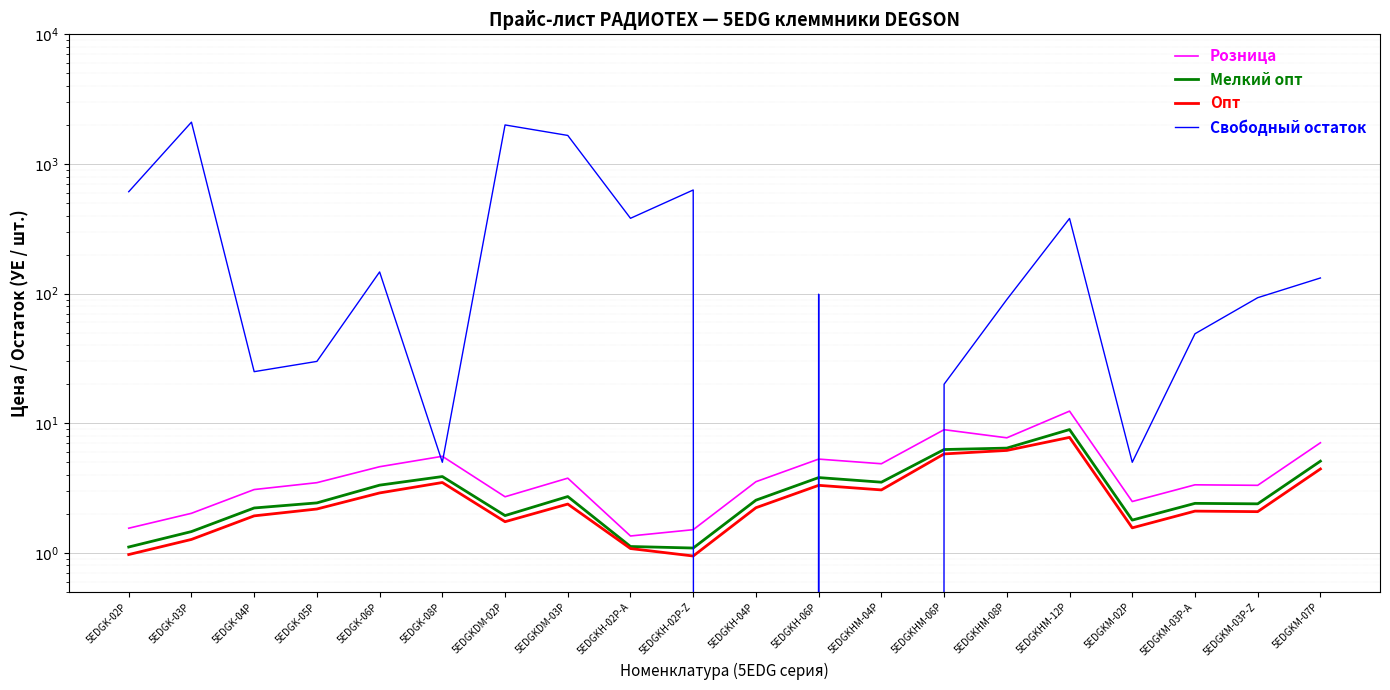

Read the Мелкий опт value at 5EDGK-08P.

3.9